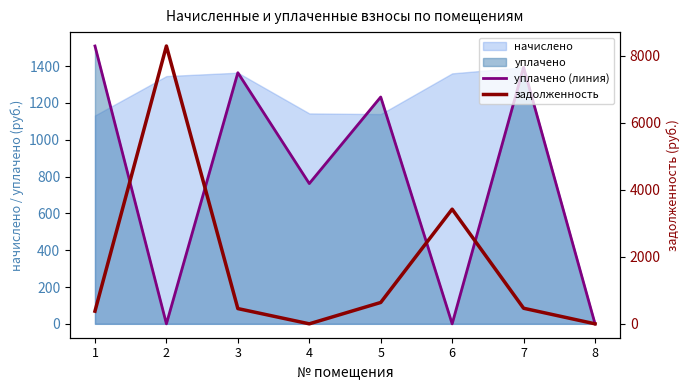

What is the spread (max minus min) of values at 6?

3418.4